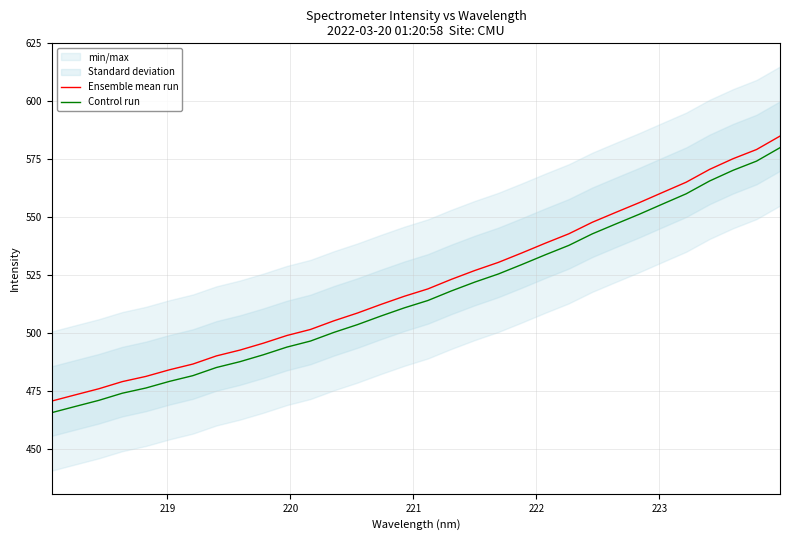

True or false: Ensemble mean run and Control run intersect in this chart.

False